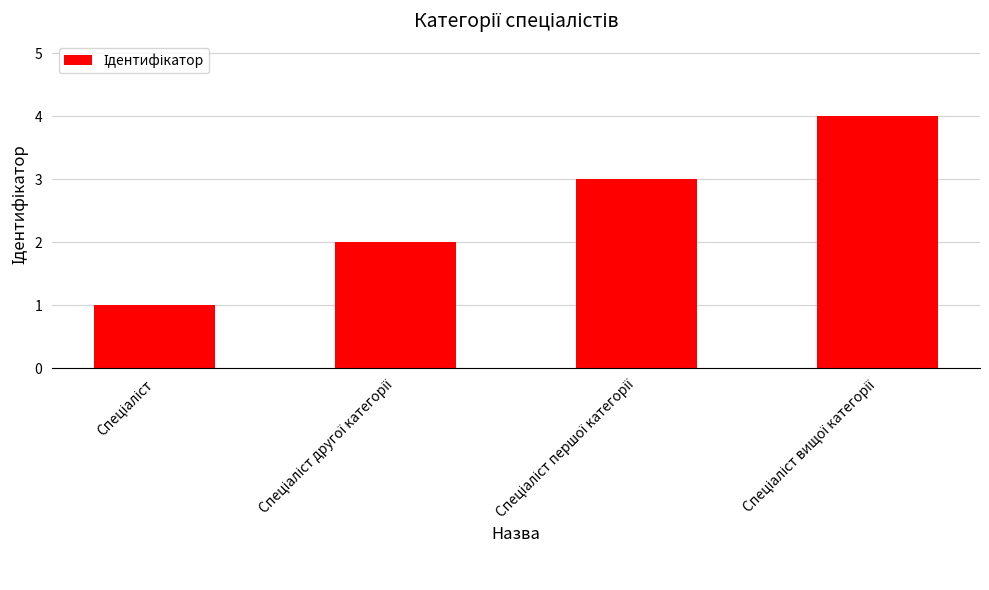

What is the smallest value displayed?

1